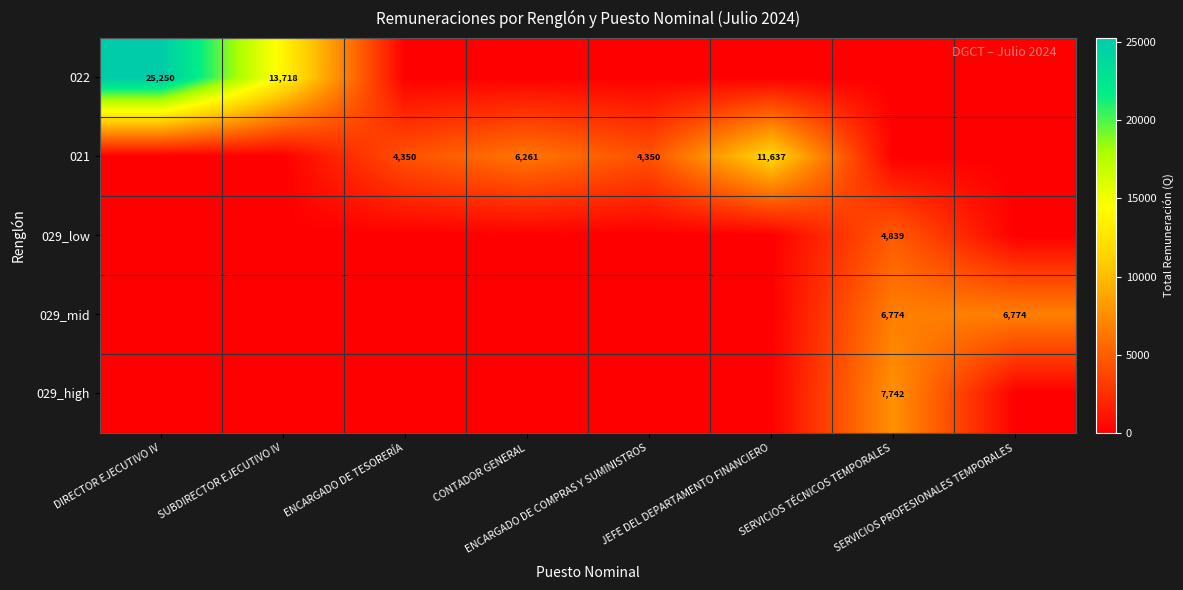

How many data points in 021 are less than 4350?

4